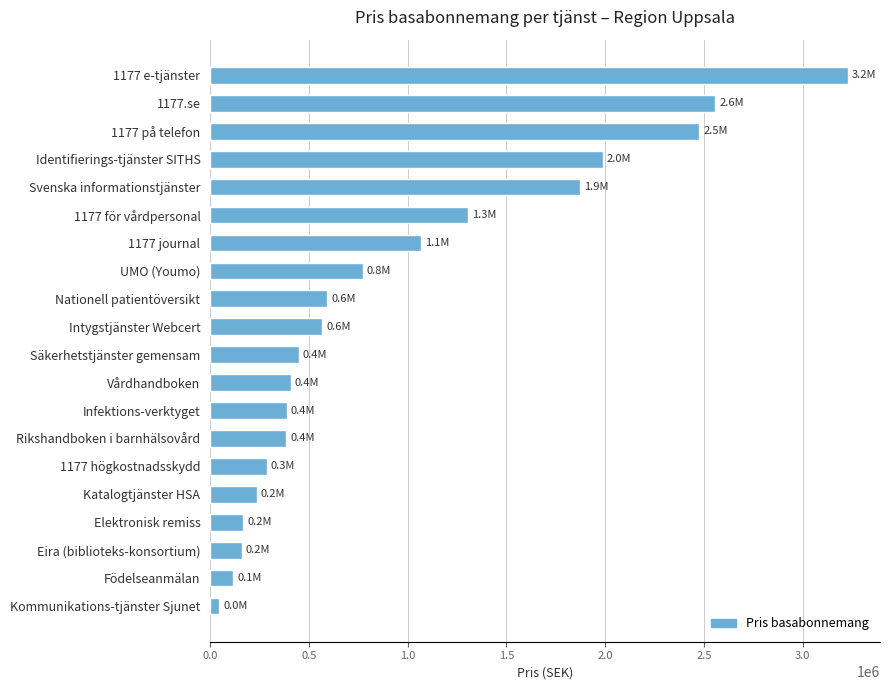

Is it true that the value at Katalogtjänster HSA is 106267.6?

False